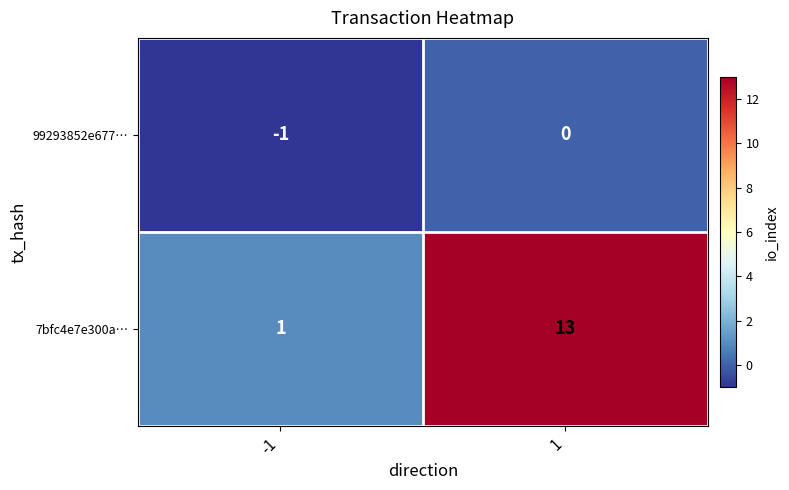

List the series in order of their overall mean, lowest first.

99293852e677…, 7bfc4e7e300a…